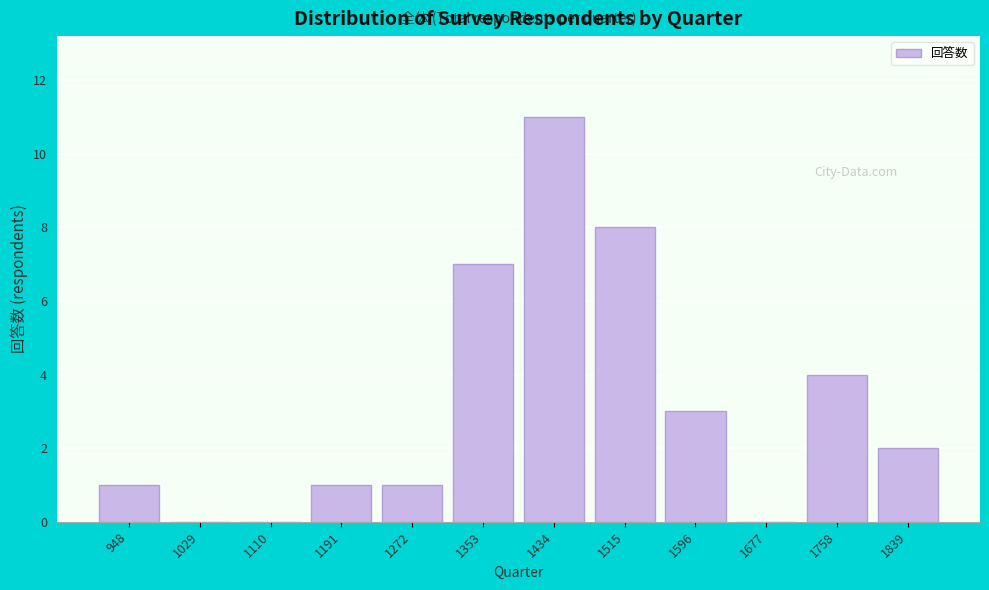

Reading left to right, transcribe all the data shown in this chart.

948=1	1029=0	1110=0	1191=1	1272=1	1353=7	1434=11	1515=8	1596=3	1677=0	1758=4	1839=2